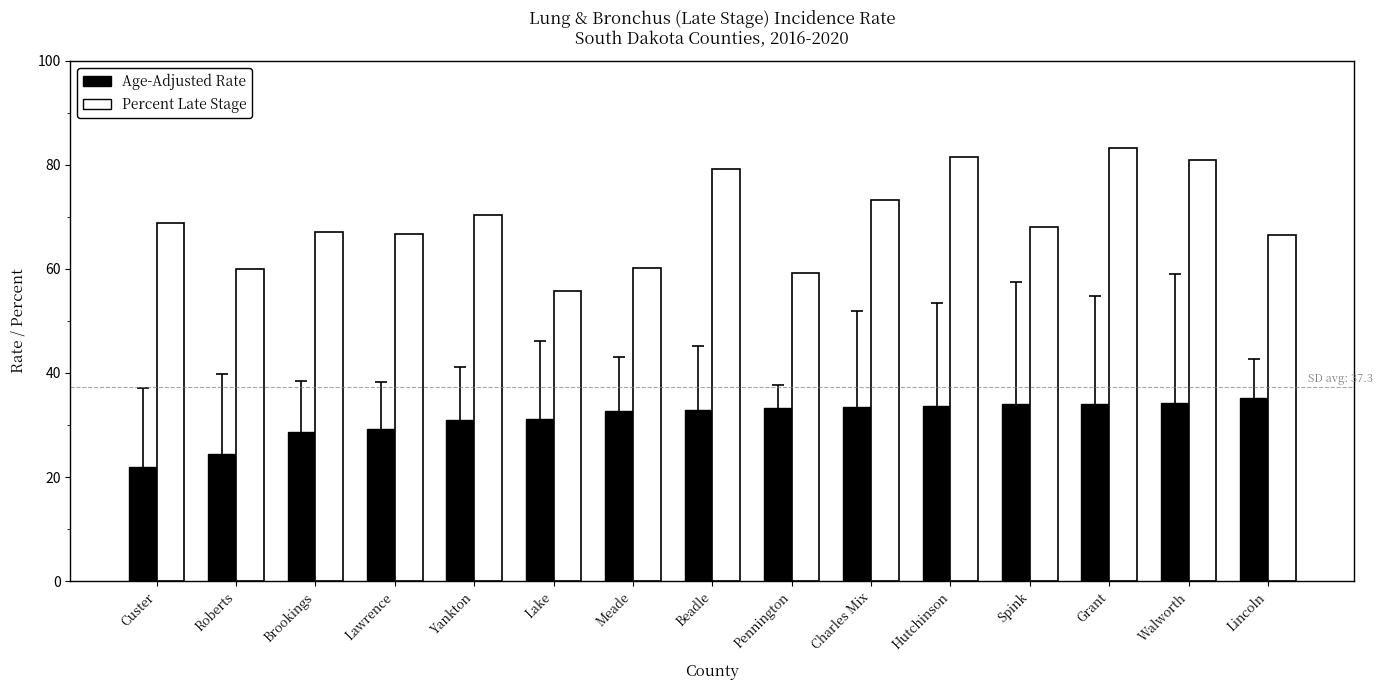

What is the sum of the Age-Adjusted Rate values at Pennington and Lincoln?

68.4